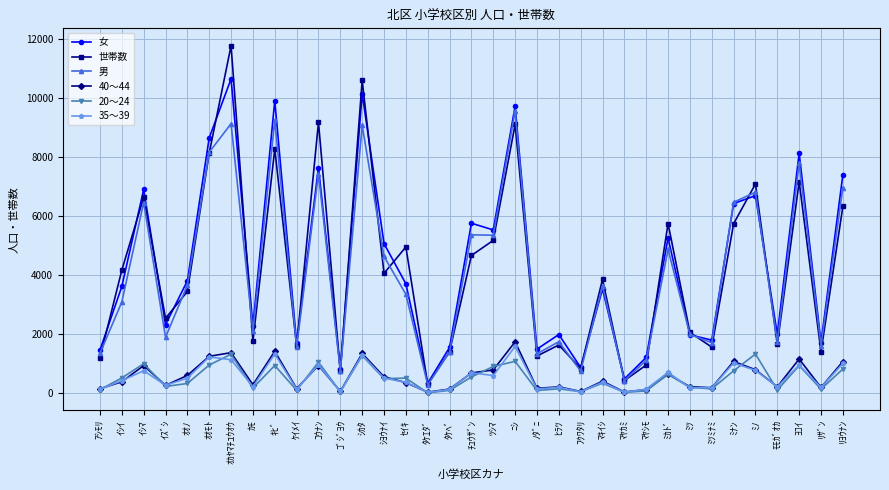

True or false: 世帯数 and 35～39 cross at least once.

False